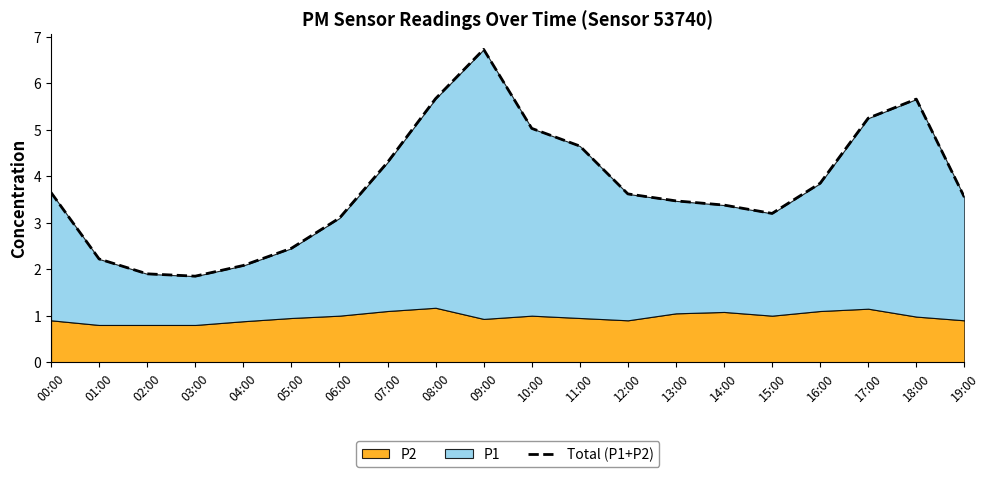

List the labels in order of value, smallest first.

03:00, 02:00, 04:00, 01:00, 05:00, 06:00, 15:00, 14:00, 13:00, 19:00, 12:00, 00:00, 16:00, 07:00, 11:00, 10:00, 17:00, 18:00, 08:00, 09:00